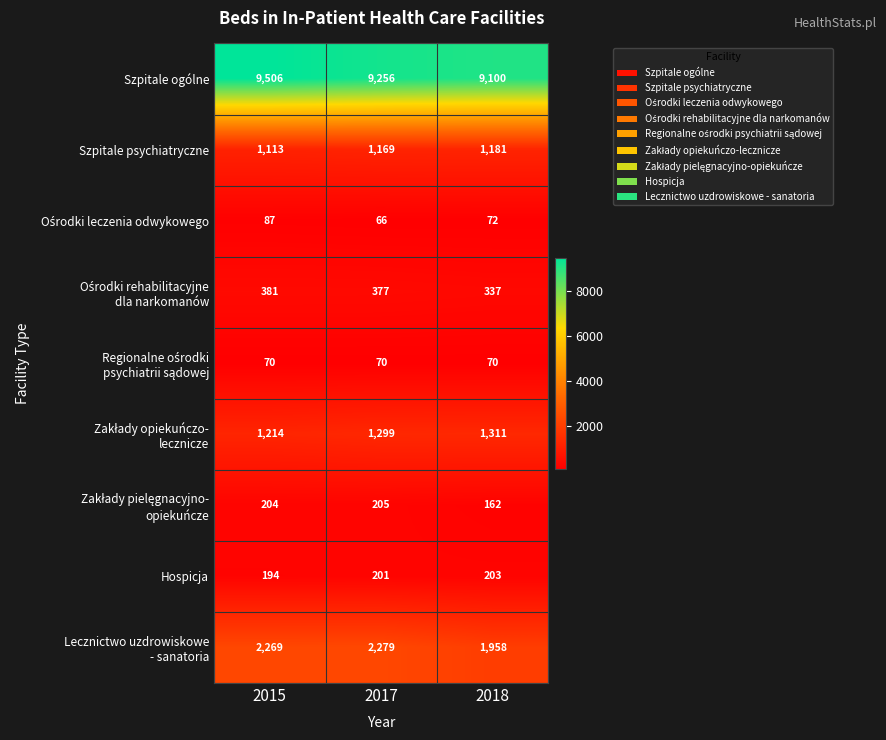

Which category has the lowest value across all series?

2017